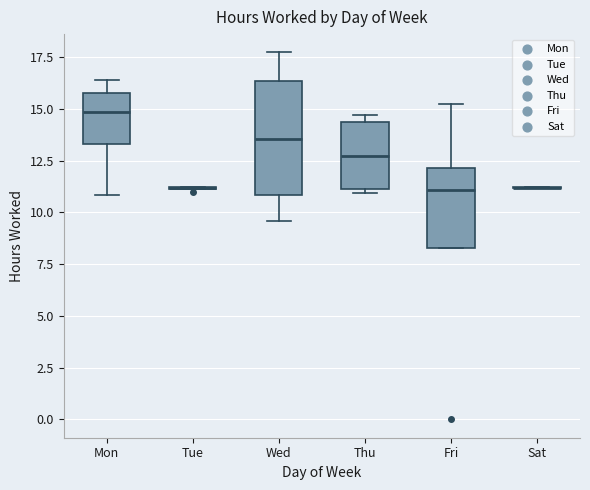

Reading left to right, transcribe this box plot: for each box, give where its median line is, the range the box spans, and where its two whiskers end, as read against the y-axis. The values are not printed on the chart, so give them approximately, as read against the axis.

Mon: median 15.0, box 13.5 to 16.0, whiskers 11.0 to 16.5
Tue: box collapsed to a line at 11.0, whiskers 11.0 to 11.0
Wed: median 13.5, box 11.0 to 16.5, whiskers 9.5 to 17.5
Thu: median 12.5, box 11.0 to 14.5, whiskers 11.0 (just below the box's lower edge) to 14.5 (just above the box's upper edge)
Fri: median 11.0, box 8.5 to 12.0, whiskers 8.5 to 15.0
Sat: box collapsed to a line at 11.0, whiskers 11.0 to 11.0